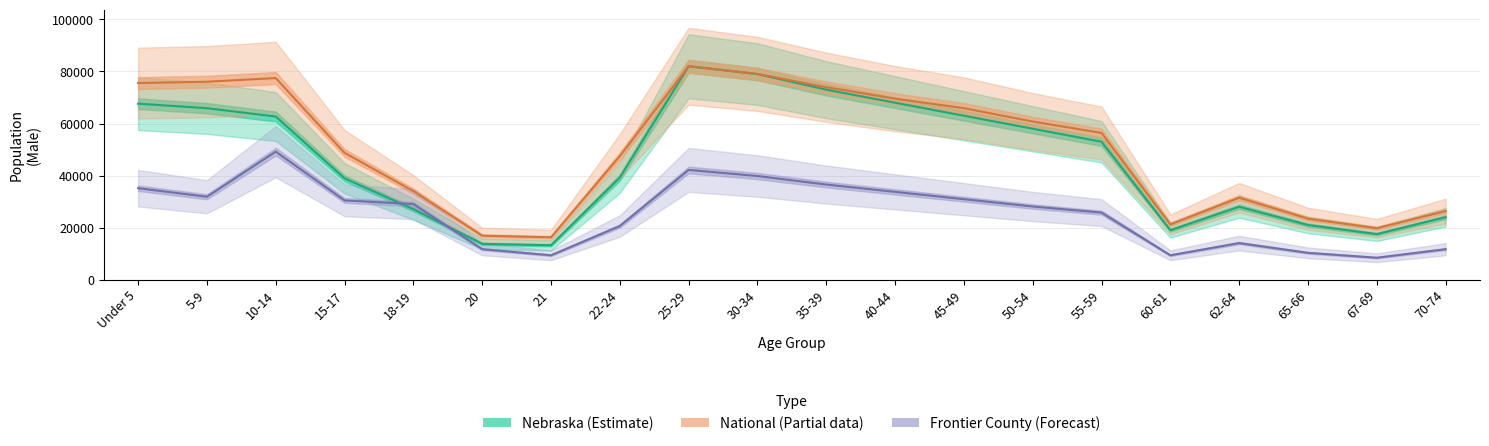

Where is National (Partial) nearest to the value 49138?

15-17